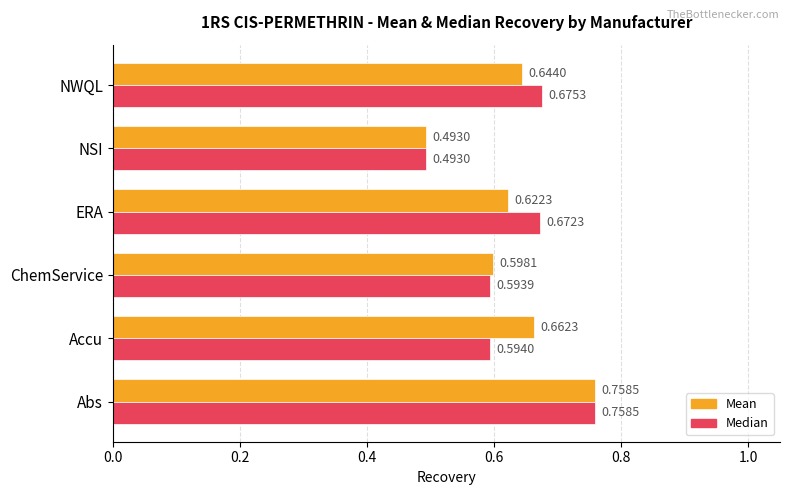

Which series has the largest total across all categories?

Median